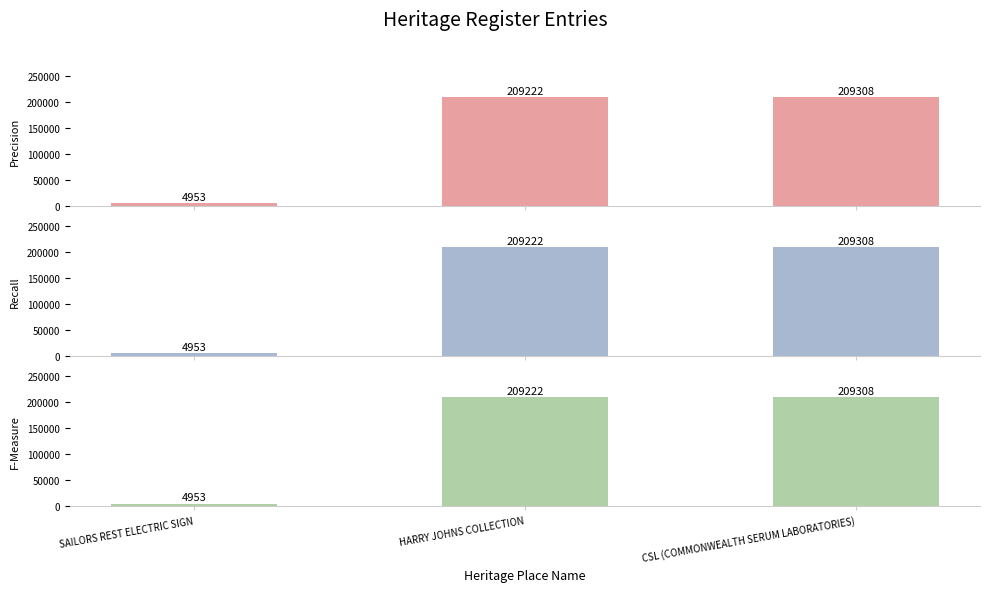

List the series in order of their peak value, highest first.

Precision, Recall, F-Measure